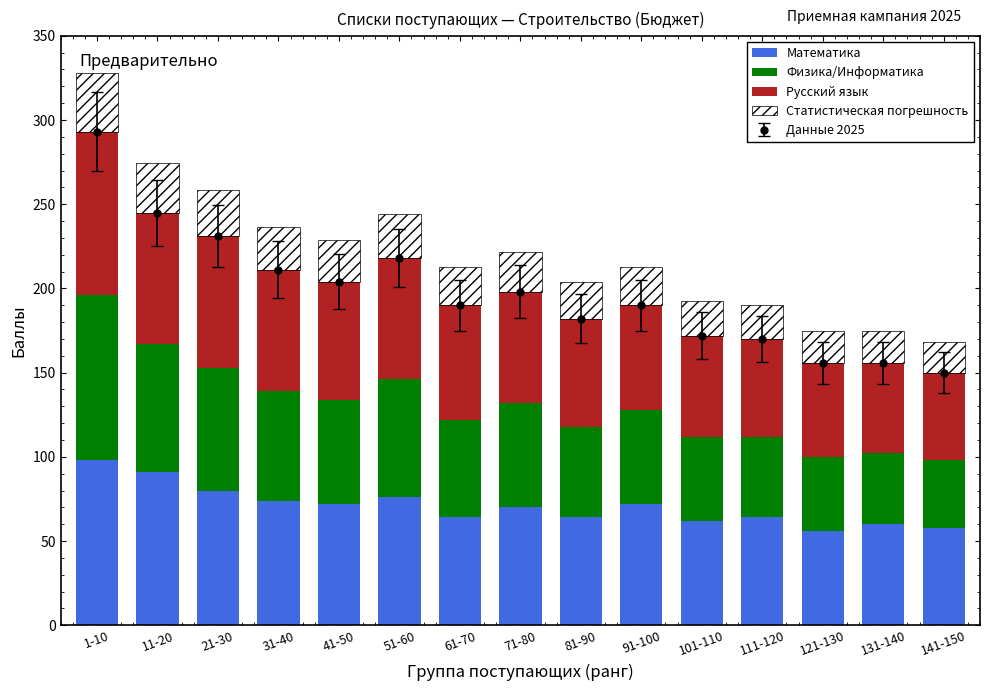

What is the total value across all series at 31-40?

236.3